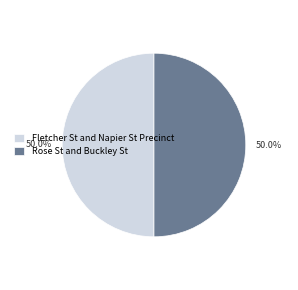

Is it true that Fletcher St and Napier St Precinct is 64% of the pie?

False